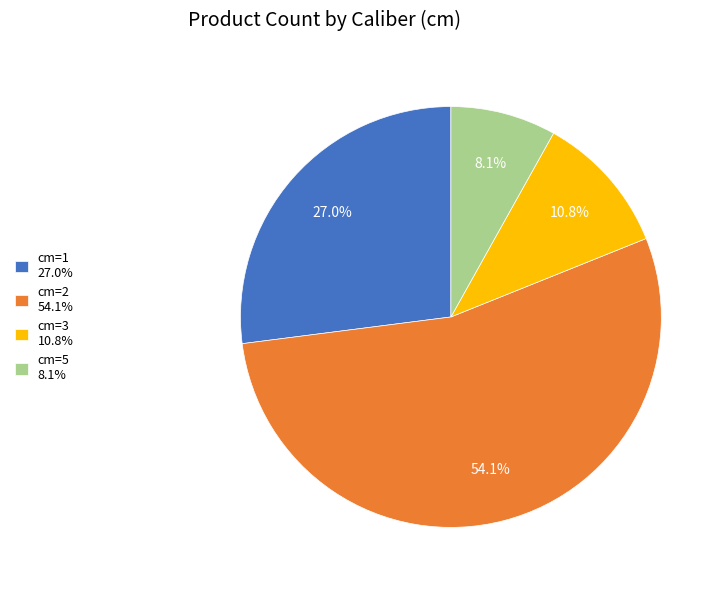

What percentage is NOT represented by cm=3 10.8%?

89.2%